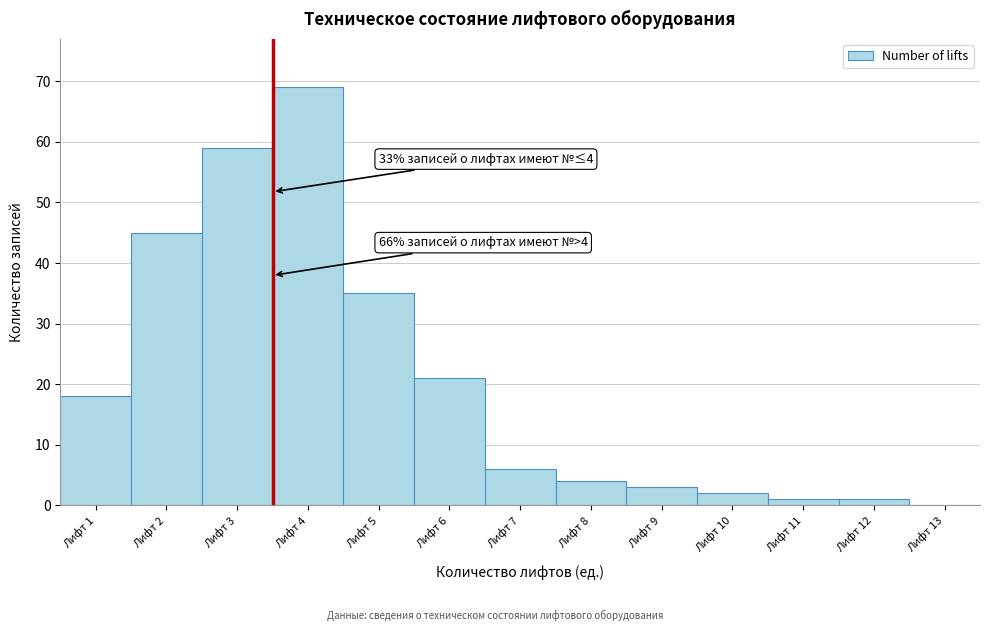

Reading right to left, extract all data points from this chart.

Лифт 13=0	Лифт 12=1	Лифт 11=1	Лифт 10=2	Лифт 9=3	Лифт 8=4	Лифт 7=6	Лифт 6=21	Лифт 5=35	Лифт 4=69	Лифт 3=59	Лифт 2=45	Лифт 1=18